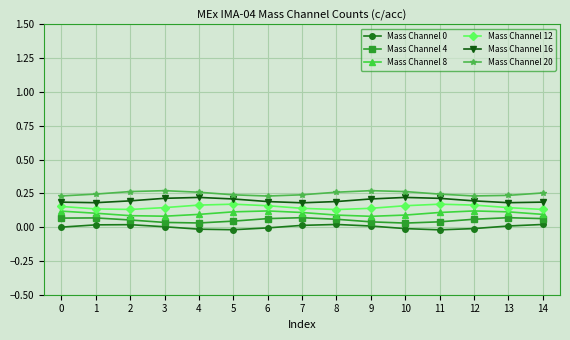

Is it true that Mass Channel 8 equals 0.0 at 1?

False